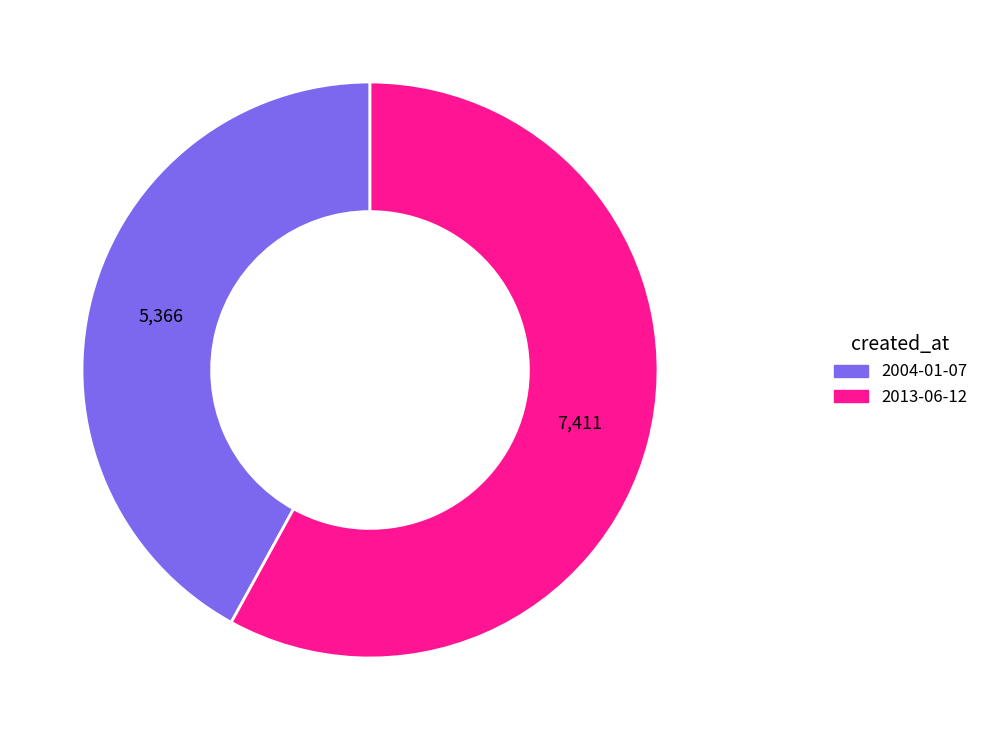

Is 2004-01-07 the majority of the pie?

No